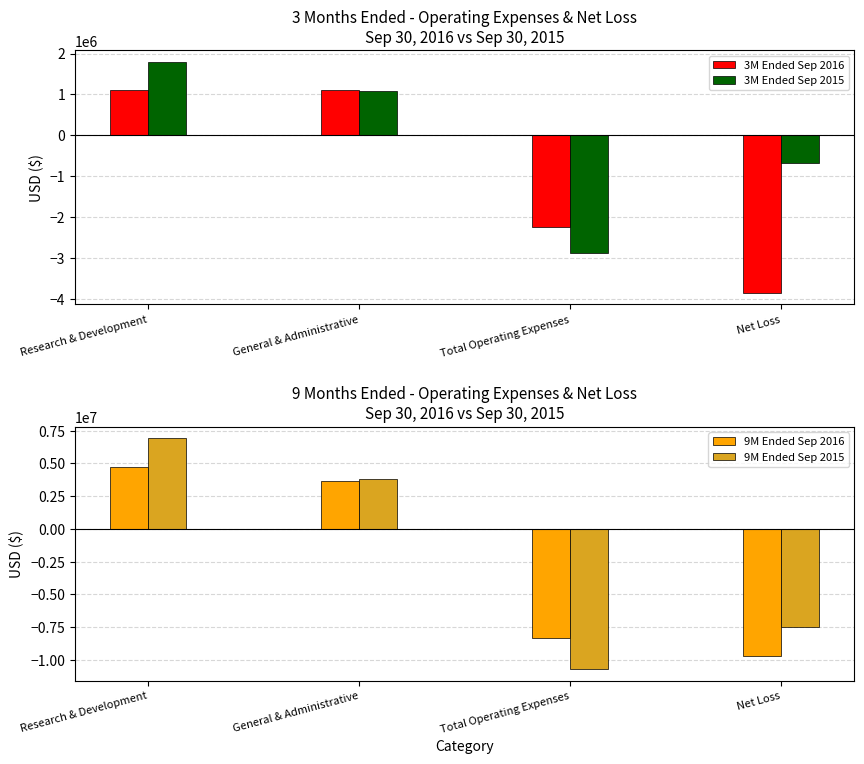

What is the approximate value of 9M Ended Sep 2016 at Research & Development?

4716112